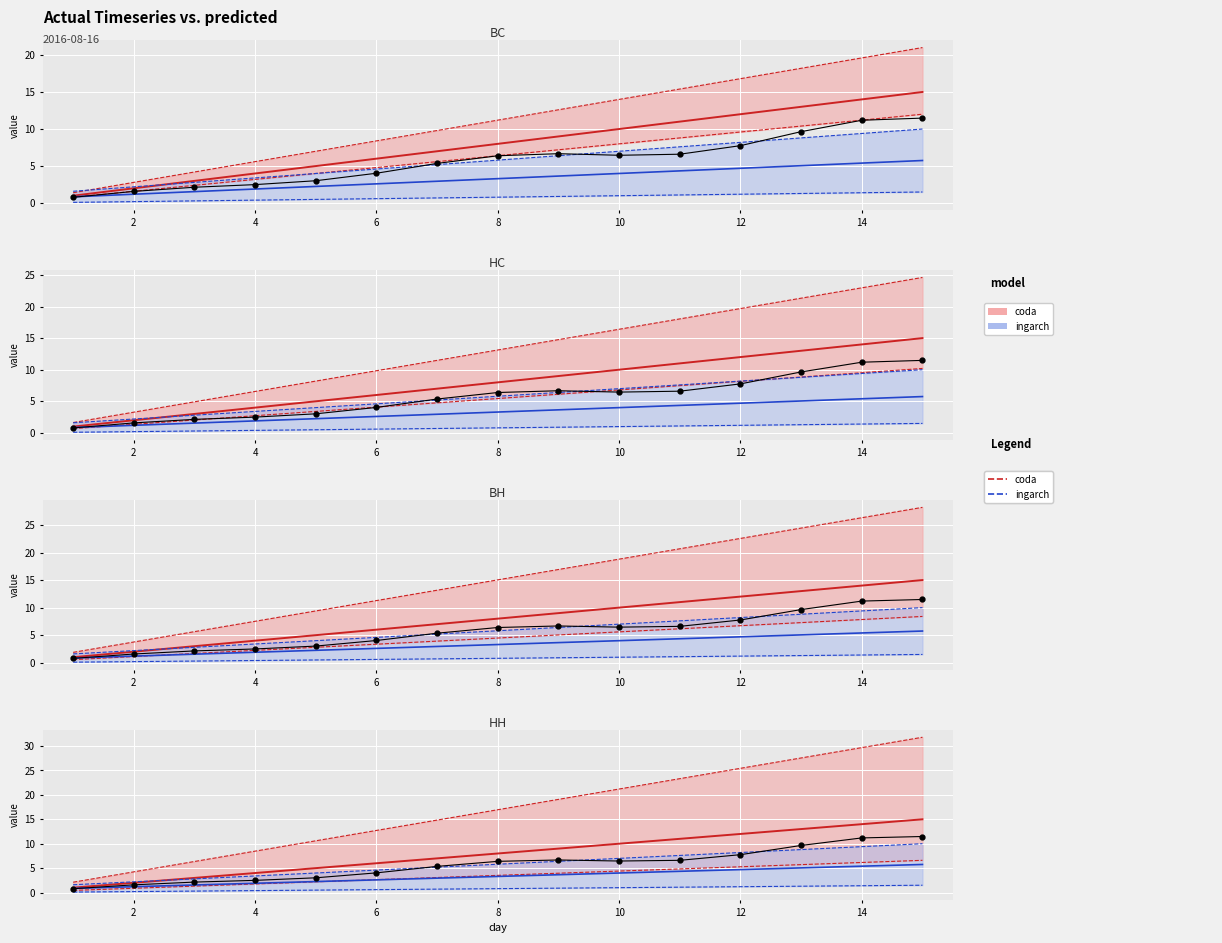

At which category is the sum across all series the highest?

15